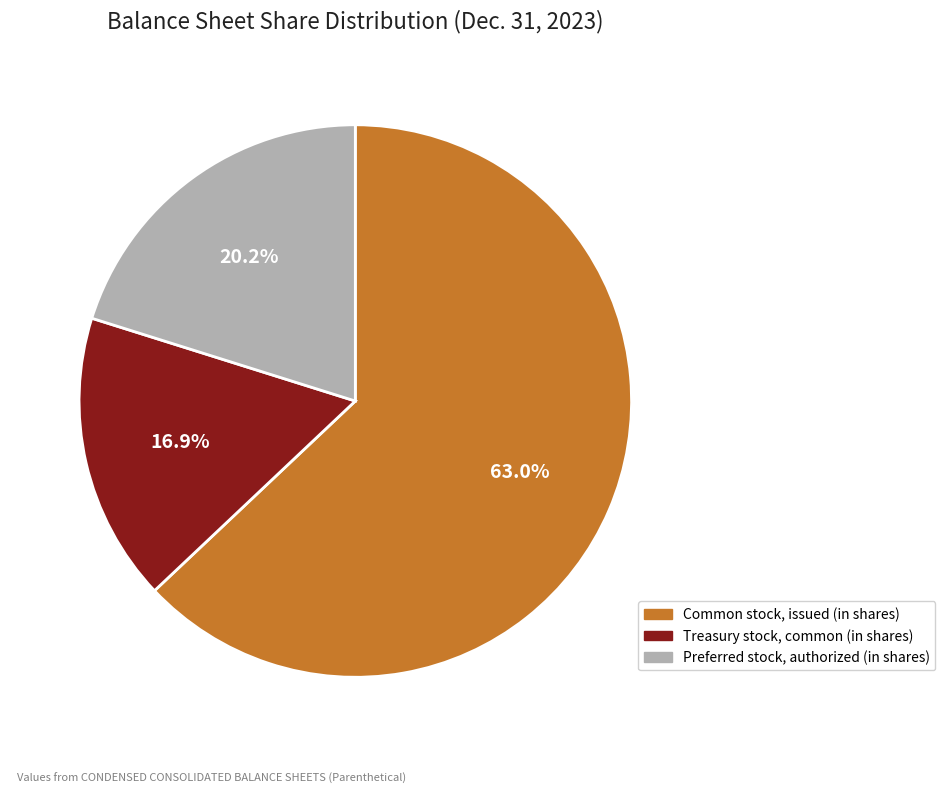

To the nearest percent, what percentage of the pie is Common stock, issued (in shares)?

63%